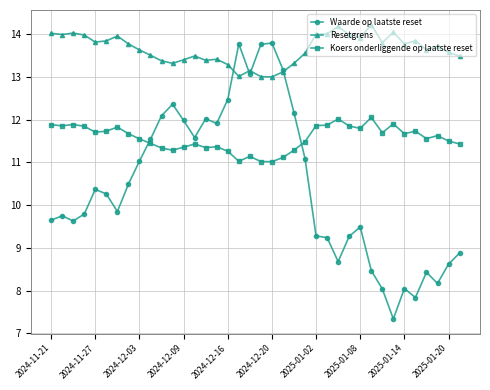

What is the value of the Resetgrens point at the 5th from the left?

13.8